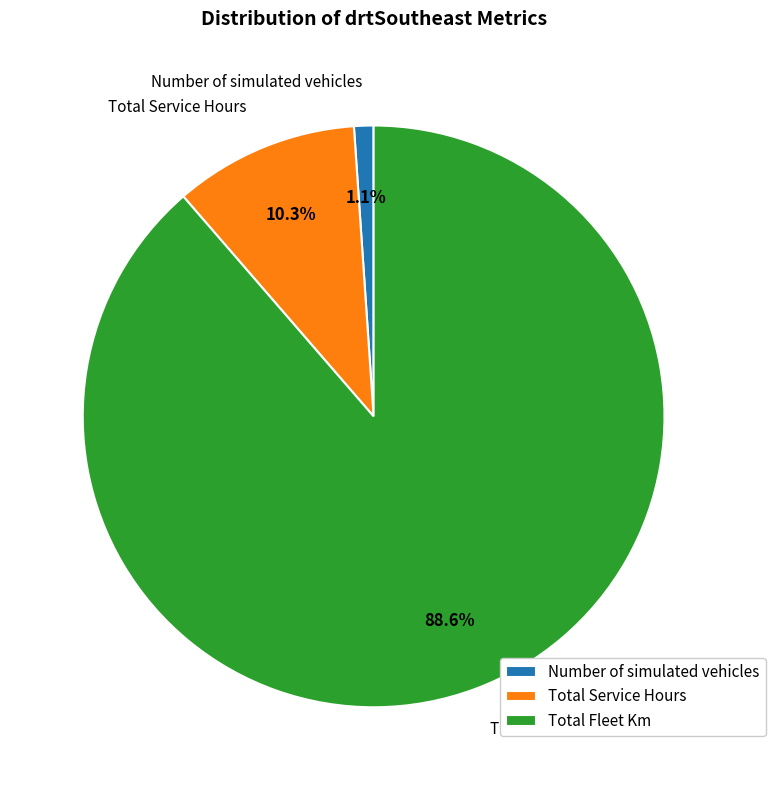

Is Total Fleet Km the majority of the pie?

Yes